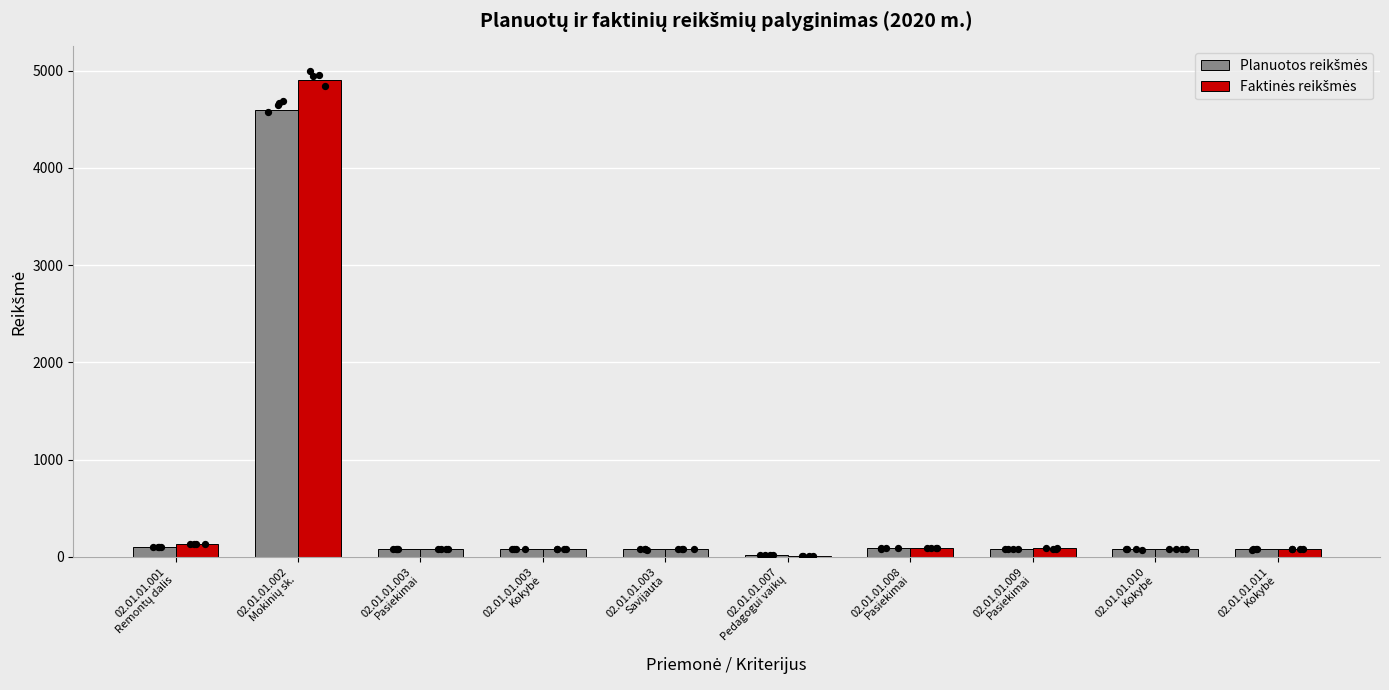

Which series has the largest total across all categories?

Faktinės reikšmės